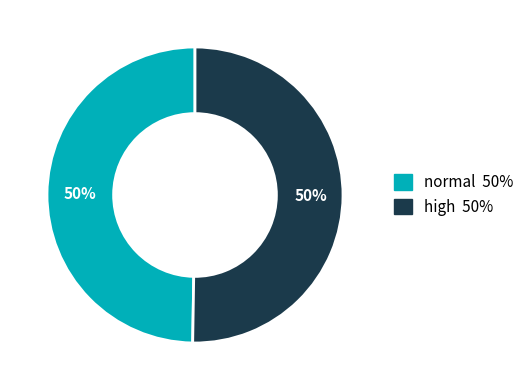

Is the sum of normal and high greater than half?

Yes